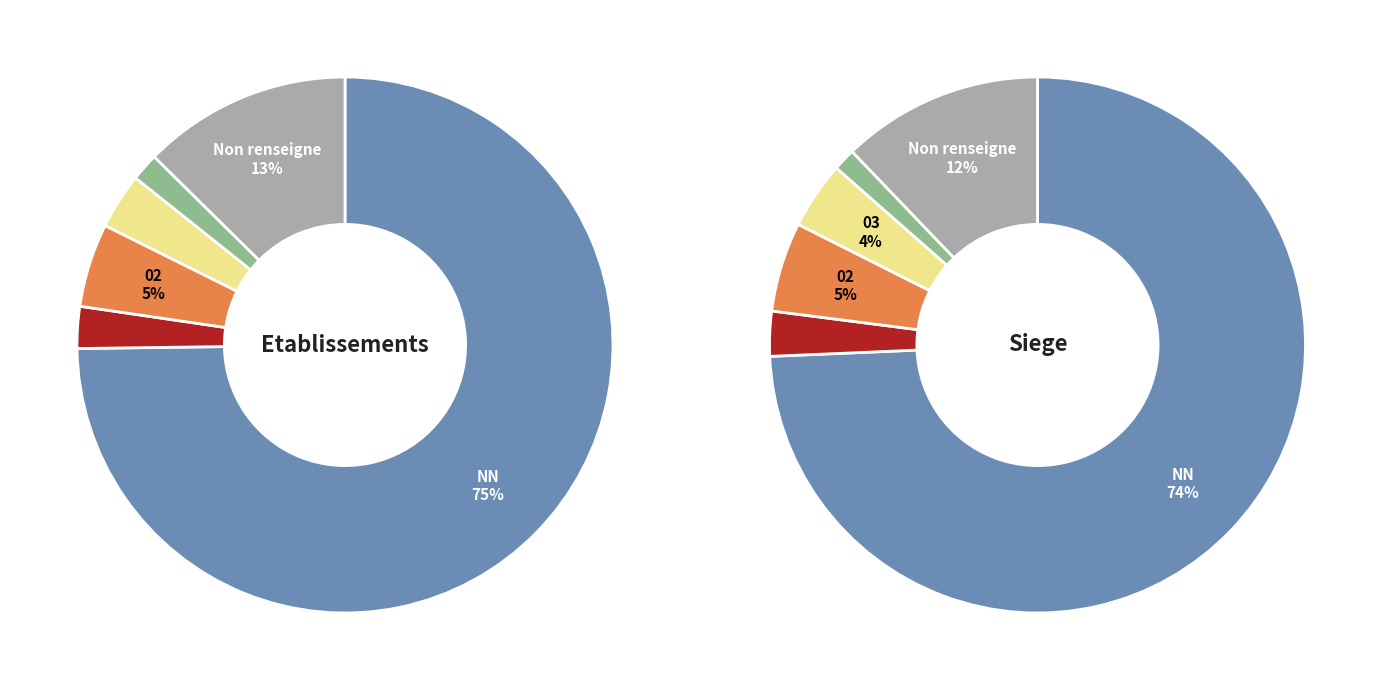

Does  account for over 50% of the chart?

No